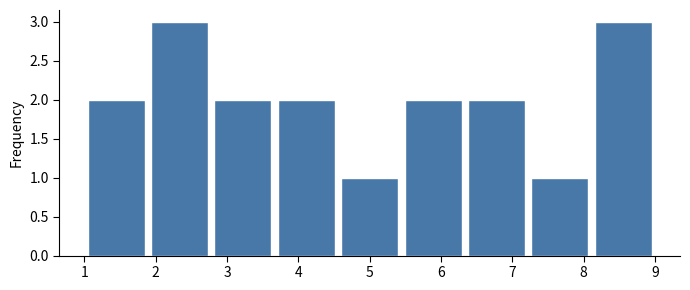

Reading left to right, list every bar in this chart as the range it spans on the x-axis followed by its height. Neither the bar edges nor the heights are printed on the chart, so give them approximately, as read against the axes.

1.0 to 1.9: 2
1.9 to 2.8: 3
2.8 to 3.7: 2
3.7 to 4.6: 2
4.6 to 5.4: 1
5.4 to 6.3: 2
6.3 to 7.2: 2
7.2 to 8.1: 1
8.1 to 9.0: 3